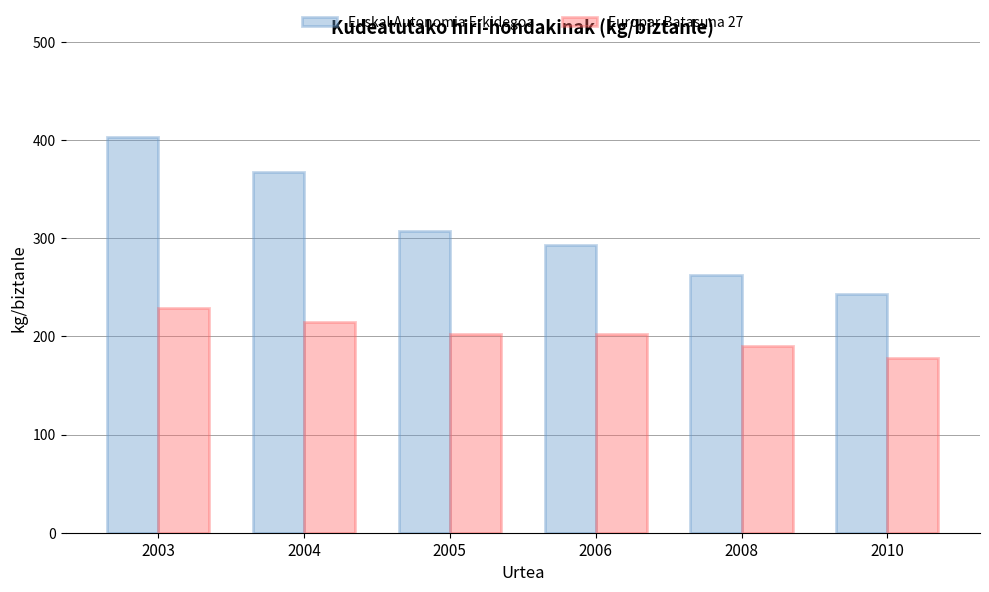

Reading left to right, transcribe all the data shown in this chart.

Euskal Autonomia Erkidegoa: 2003=403.5	2004=367.9	2005=307.8	2006=292.8	2008=262.7	2010=243.3
Europar Batasuna 27: 2003=229.0	2004=215.0	2005=202.0	2006=202.0	2008=190.0	2010=178.0